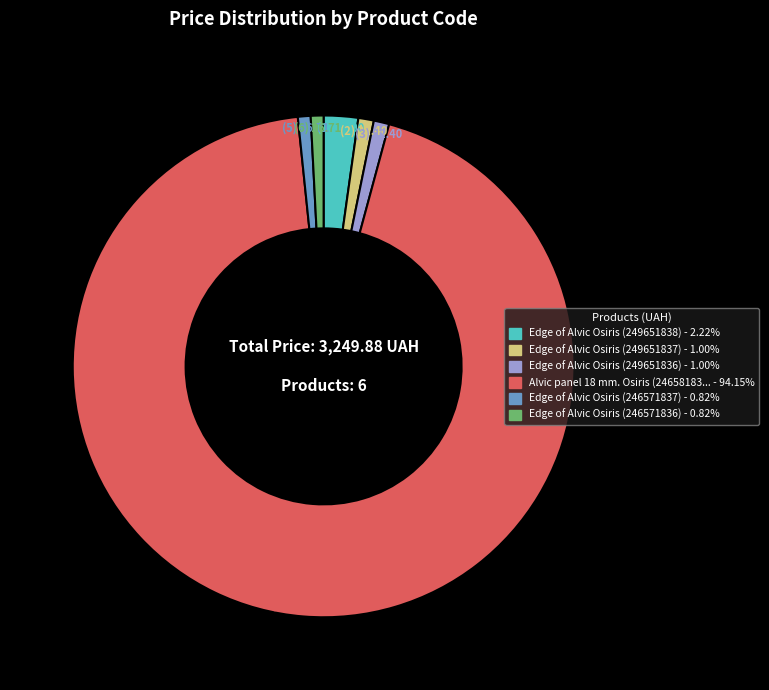

Is there any slice that represents more than half of the pie?

Yes